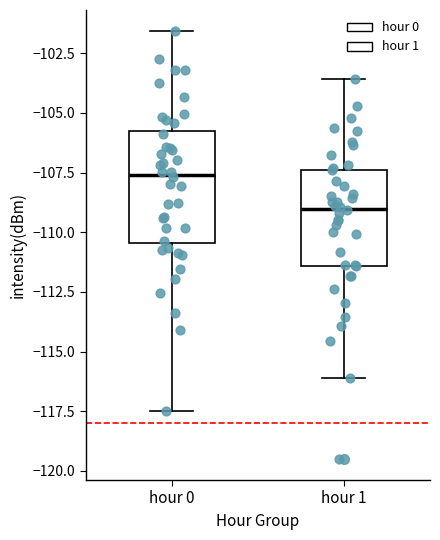

Which box's median line is the highest?

hour 0